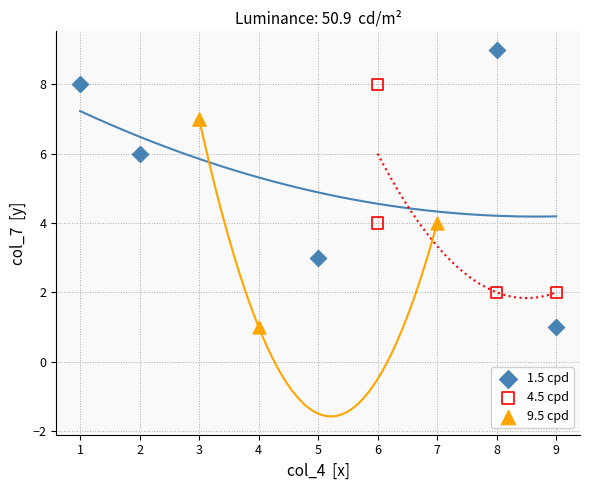

Which series contains the highest Y value?

1.5 cpd